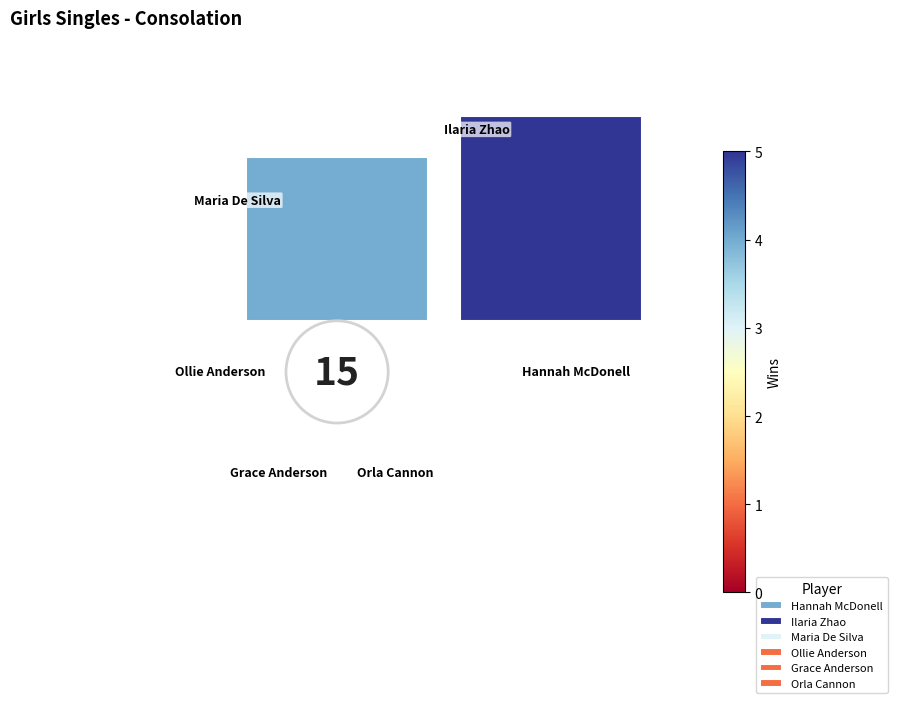

To the nearest percent, what is the difference between the largest and smallest slice percentages?

27%